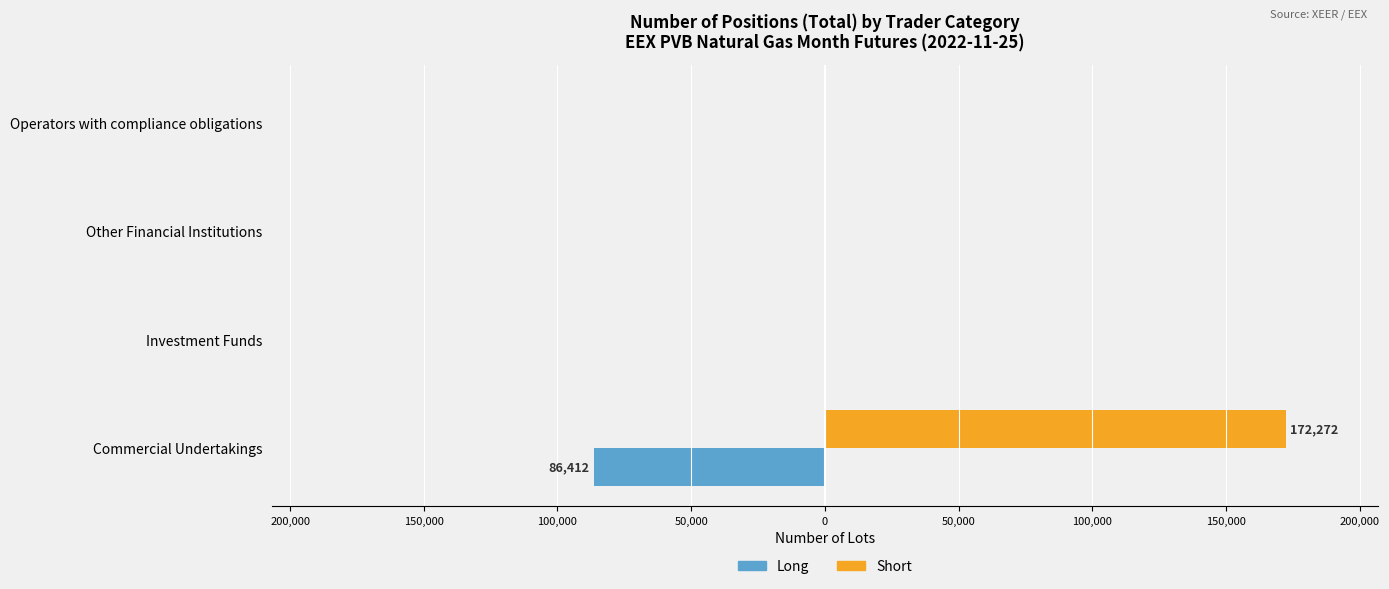

Reading left to right, what are all the values shown in this chart?

Long: -86412	0	0	0
Short: 172272	0	0	0